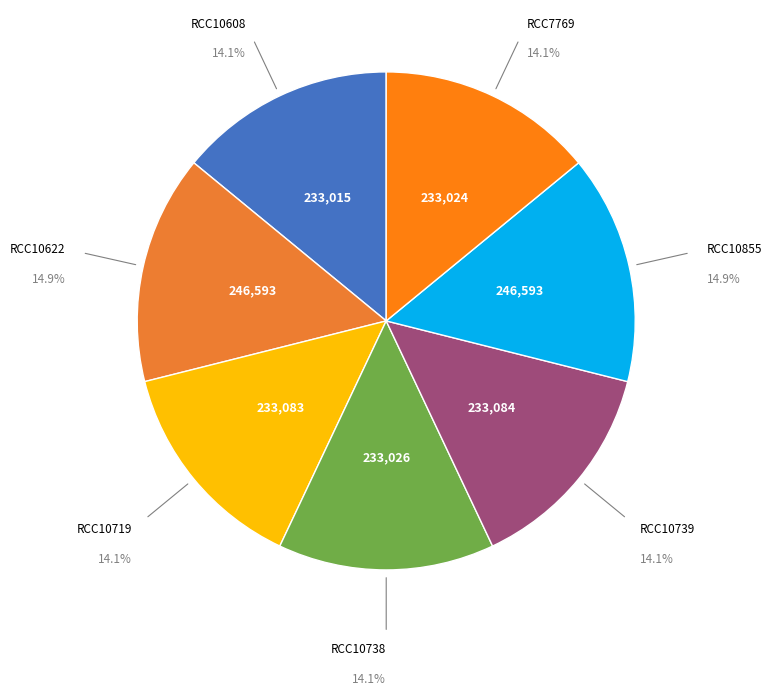

What percentage is the RCC10719 slice, to the nearest percent?

14%